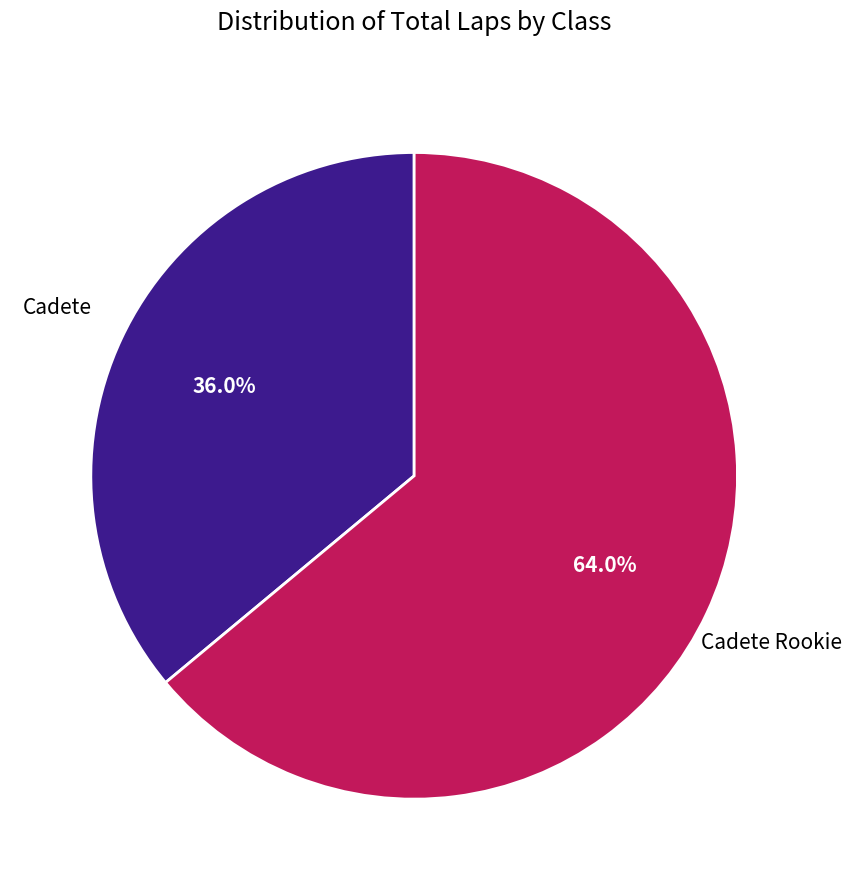

Approximately how many times larger is the value at Cadete Rookie compared to Cadete?

1.8